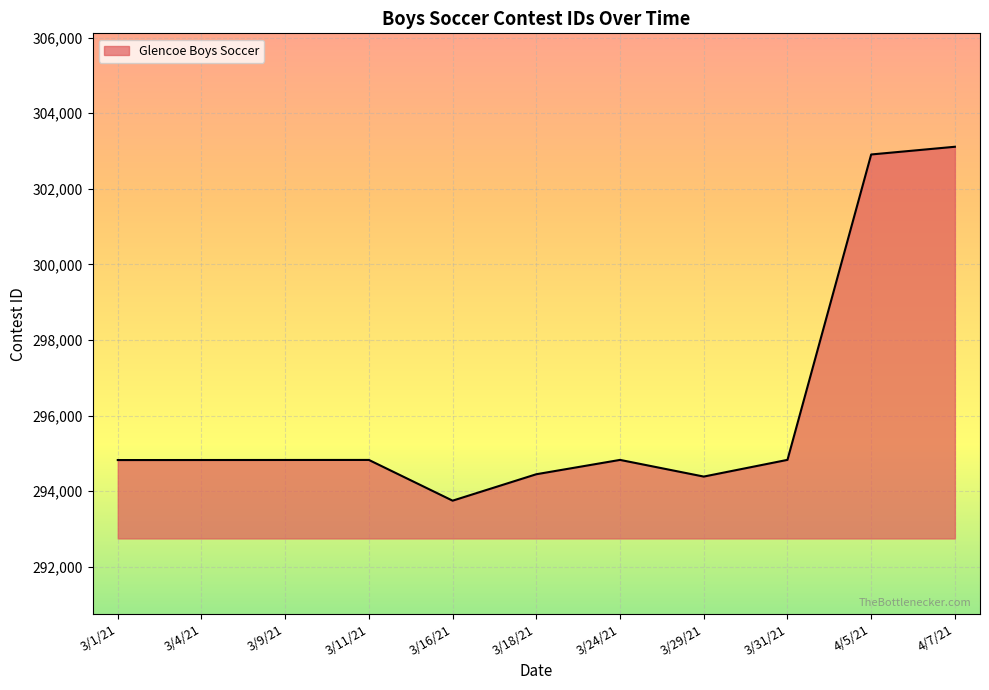

Count the number of categories in the chart.

11